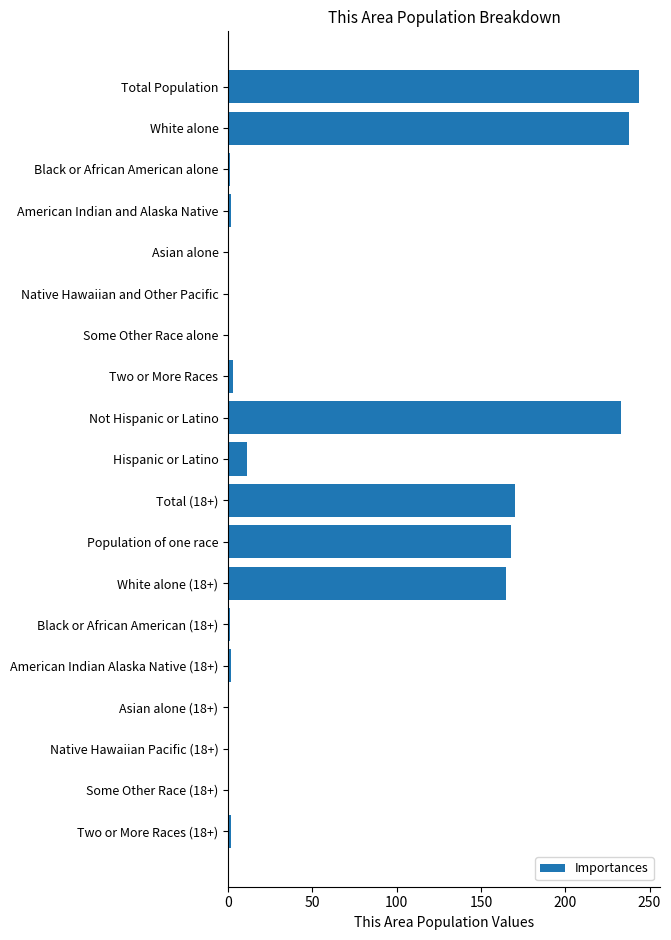

Approximately how many times larger is the value at Population of one race compared to Total (18+)?

1.0